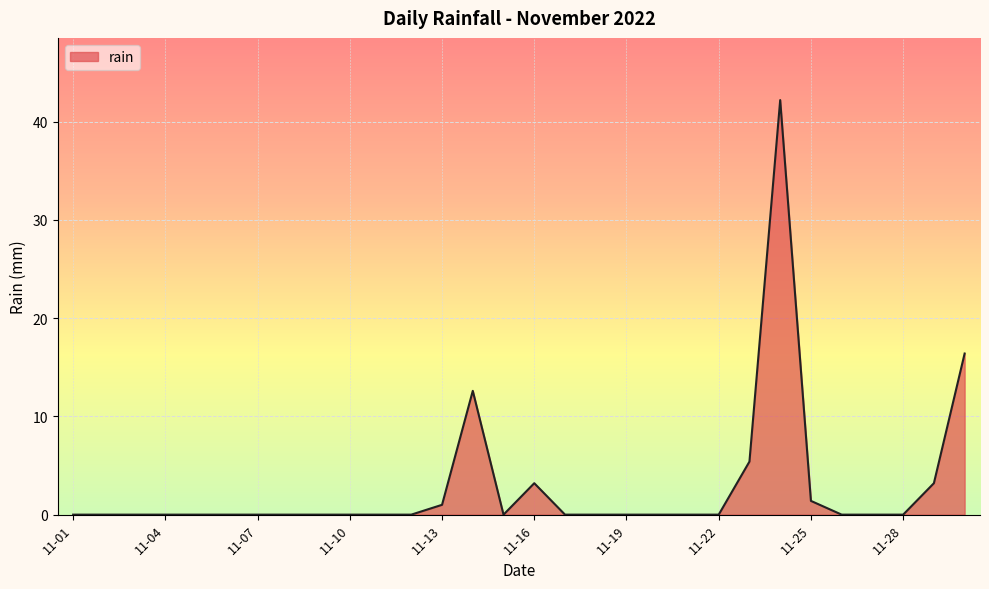

What is the maximum value shown in the chart?

42.2